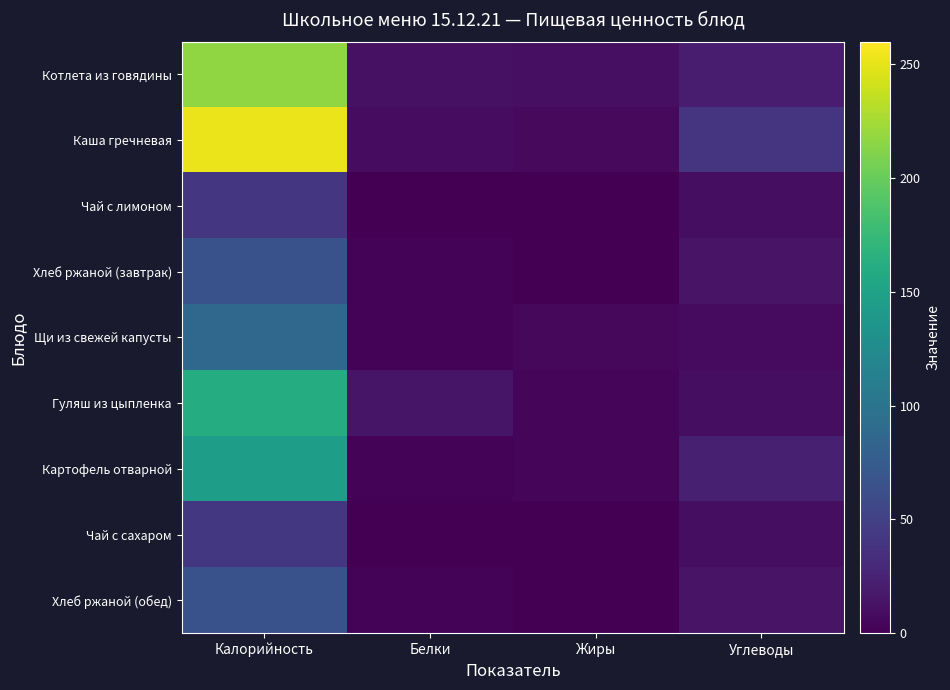

What is the total value across all series at Калорийность?

1075.0